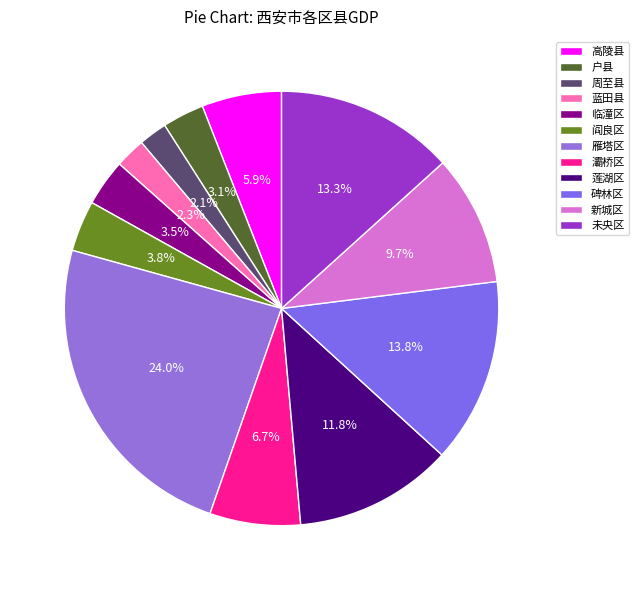

Does 临潼区 account for over 50% of the chart?

No